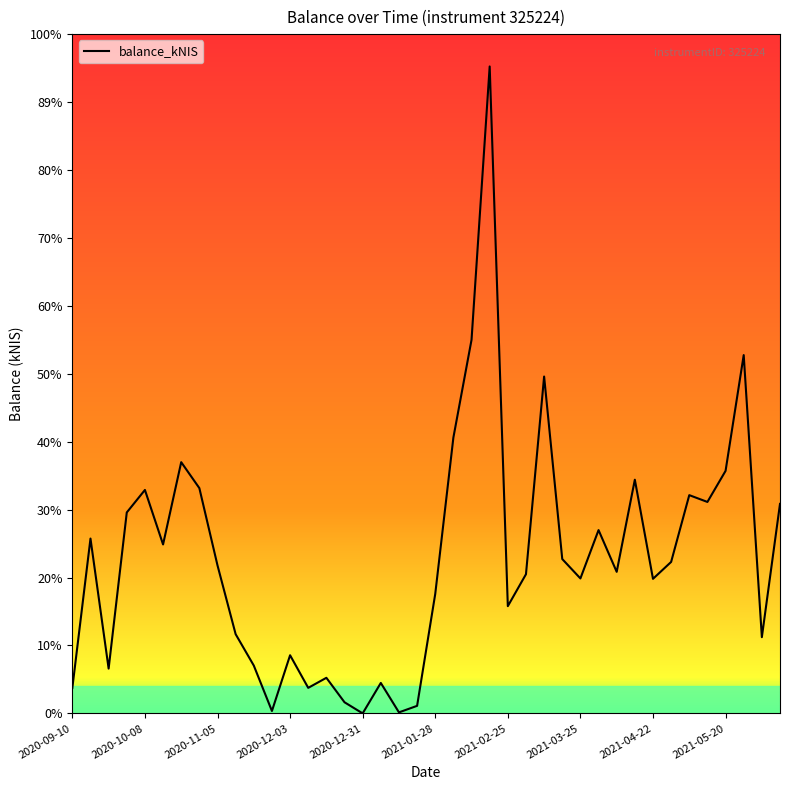

Does the chart display data point markers on the line(s)?

No